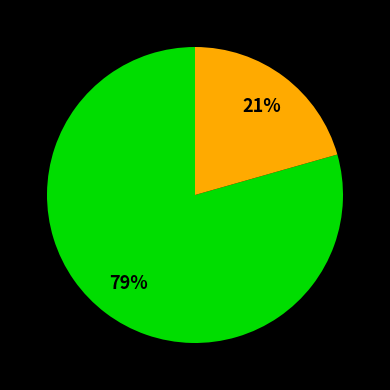

To the nearest percent, what is the average slice percentage?

50%